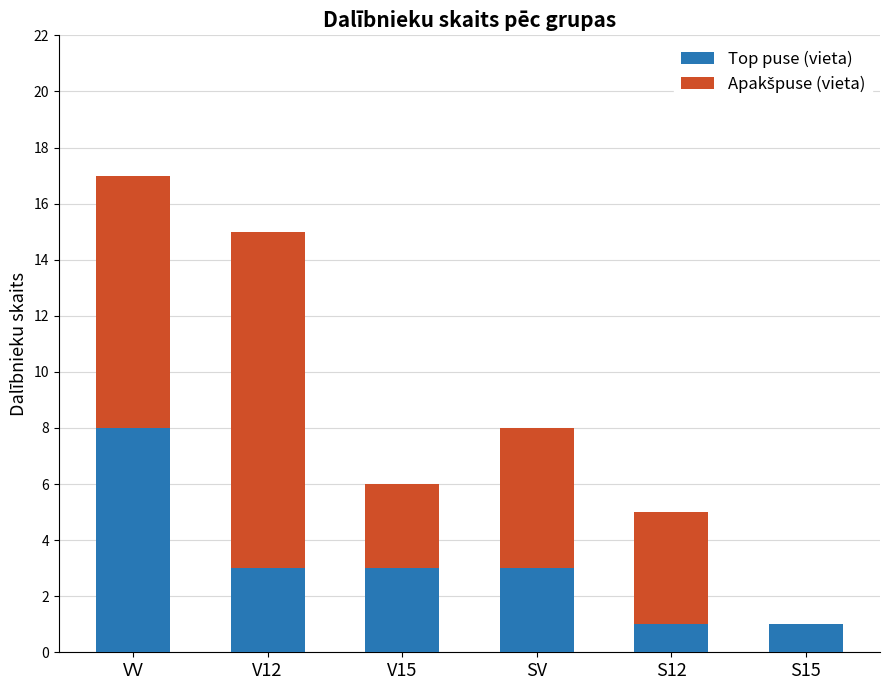

Is it true that Top puse (vieta) equals 3 at V15?

True